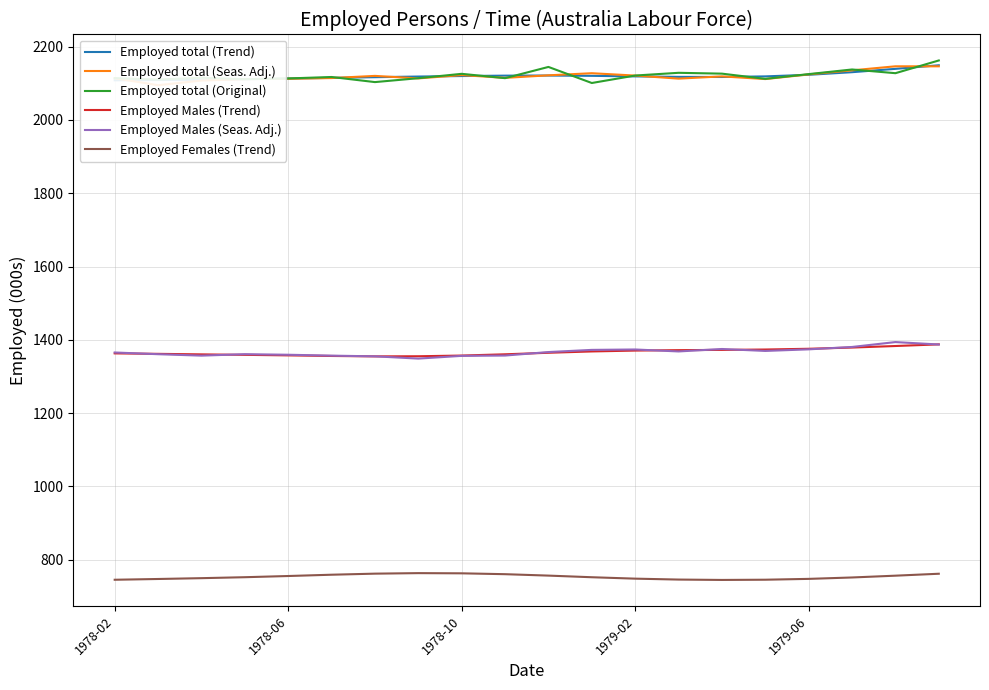

True or false: Employed Females (Trend) has a value of 745.3 at 15.

True